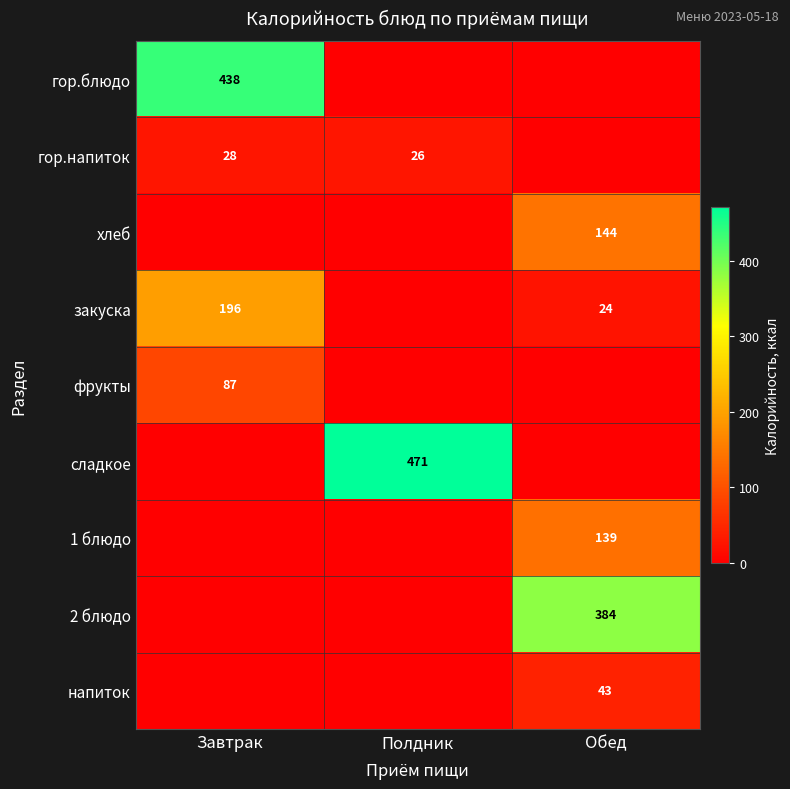

Which category has the highest value across all series?

Полдник